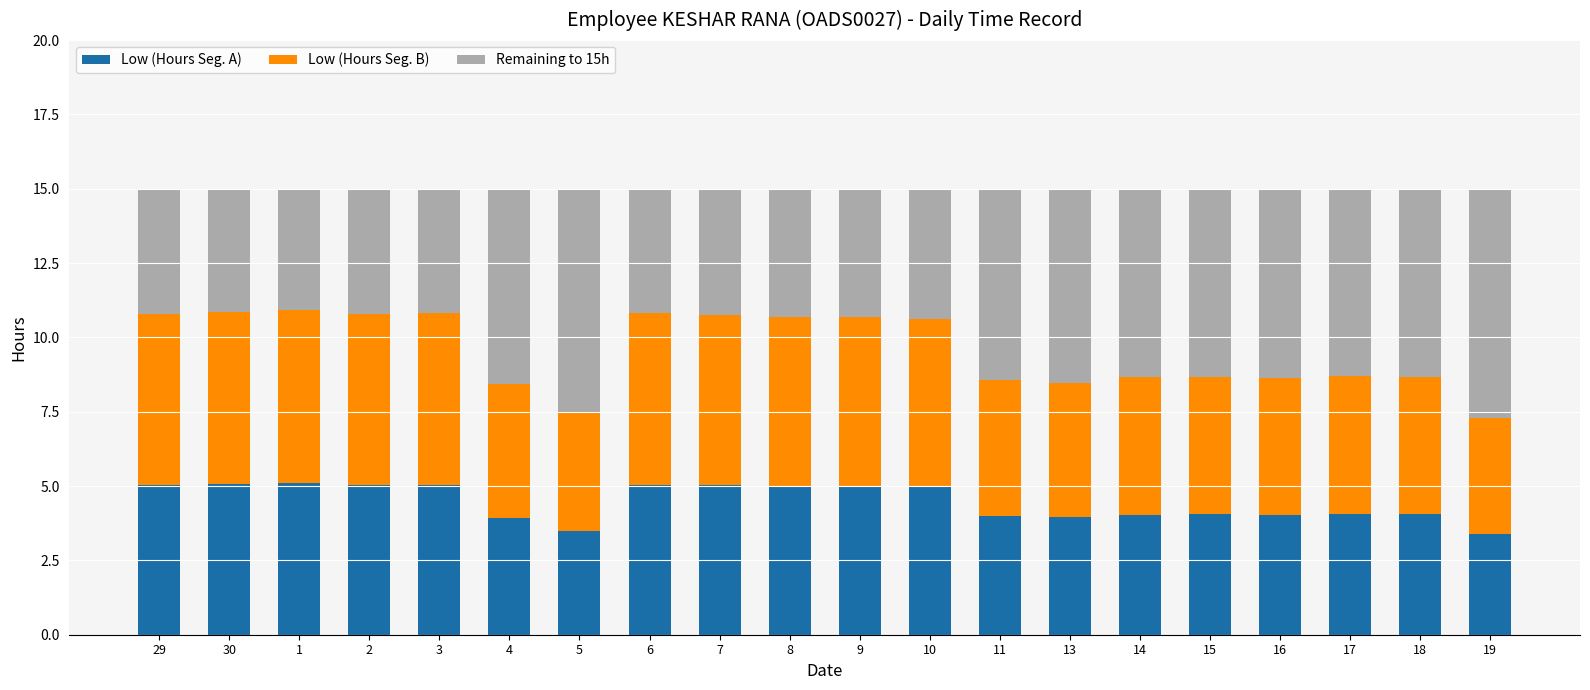

What is the difference between the maximum and minimum values in the Low (Hours Seg. A) series?

1.7